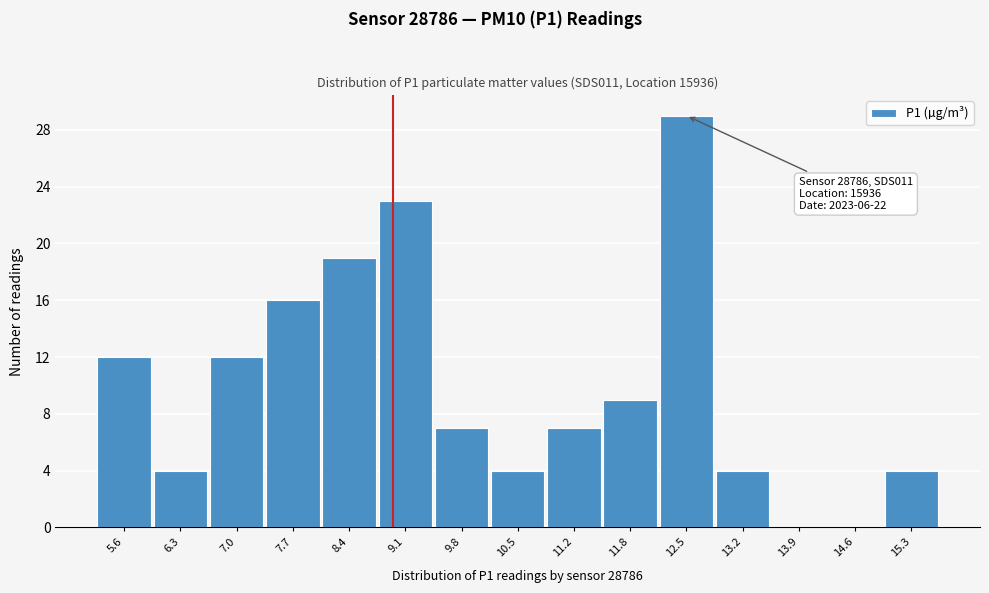

Reading right to left, list all the values displayed in this chart.

15.3=4	14.6=0	13.9=0	13.2=4	12.5=29	11.8=9	11.2=7	10.5=4	9.8=7	9.1=23	8.4=19	7.7=16	7.0=12	6.3=4	5.6=12